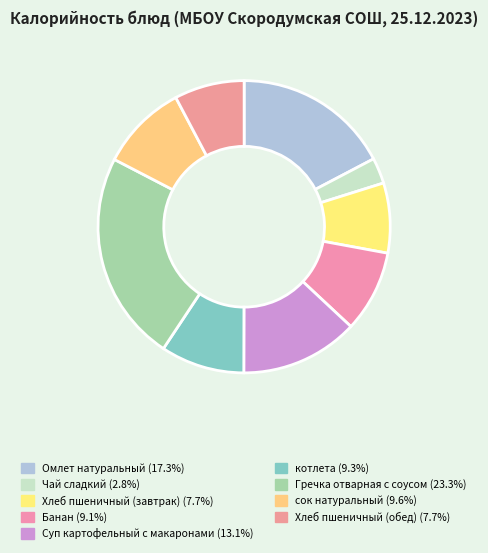

Is it true that Омлет натуральный is 17% of the pie?

True